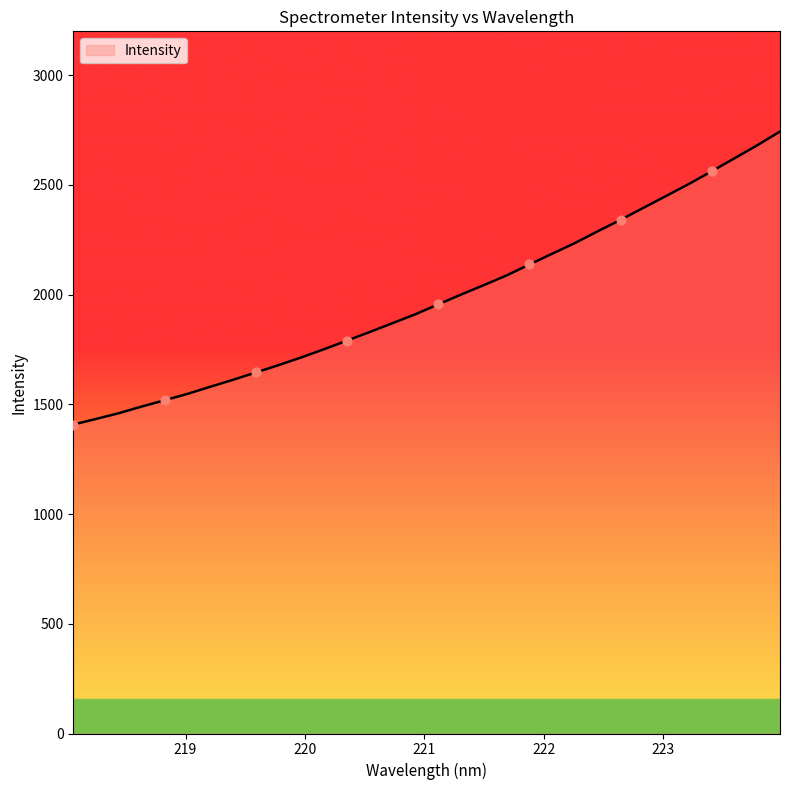

What is the maximum value shown in the chart?

2743.4